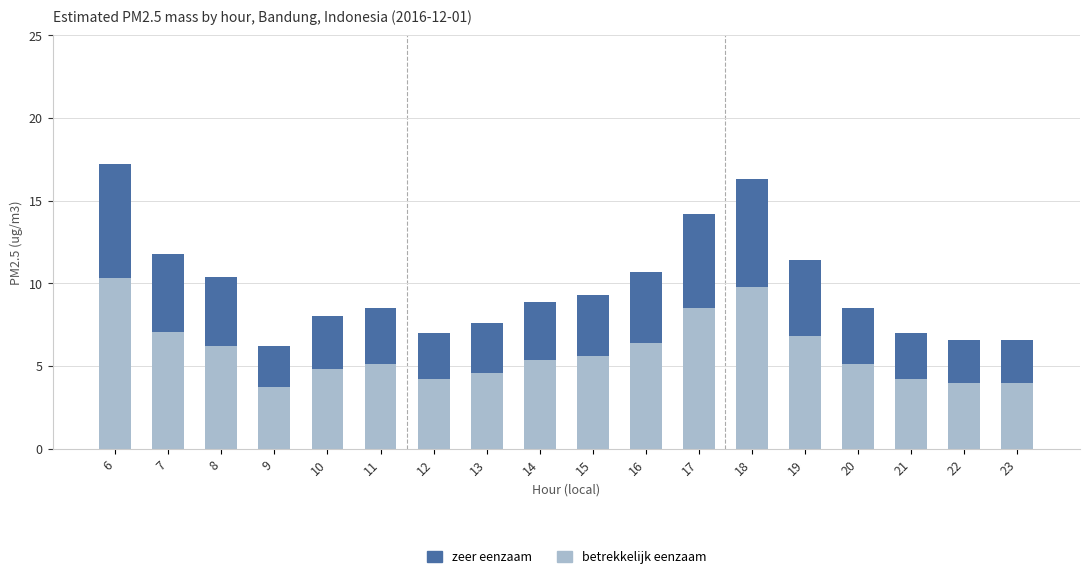

The value of betrekkelijk eenzaam at 14 is 8.2. True or false?

False